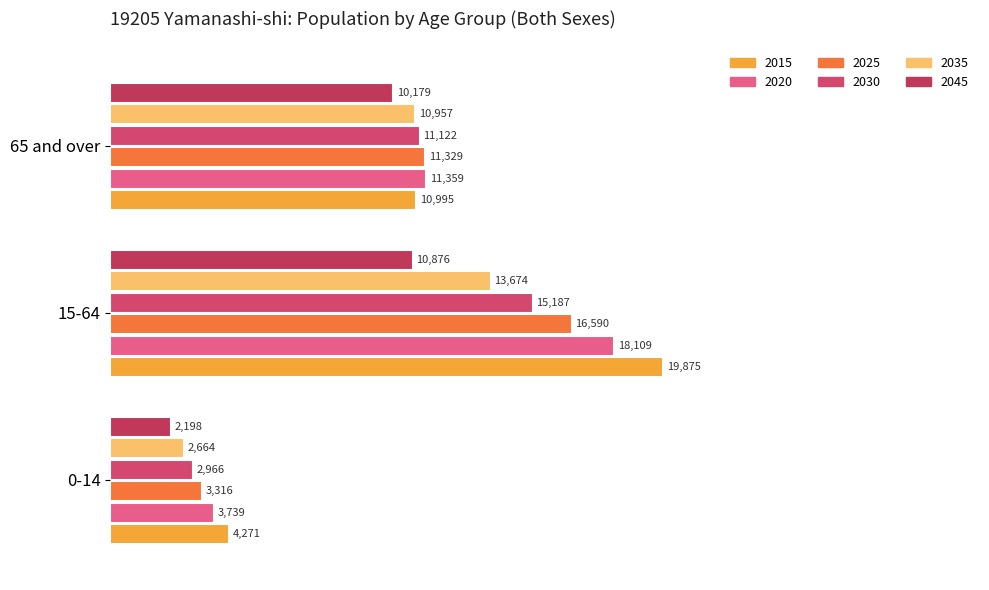

What position from the left is 15-64?

2